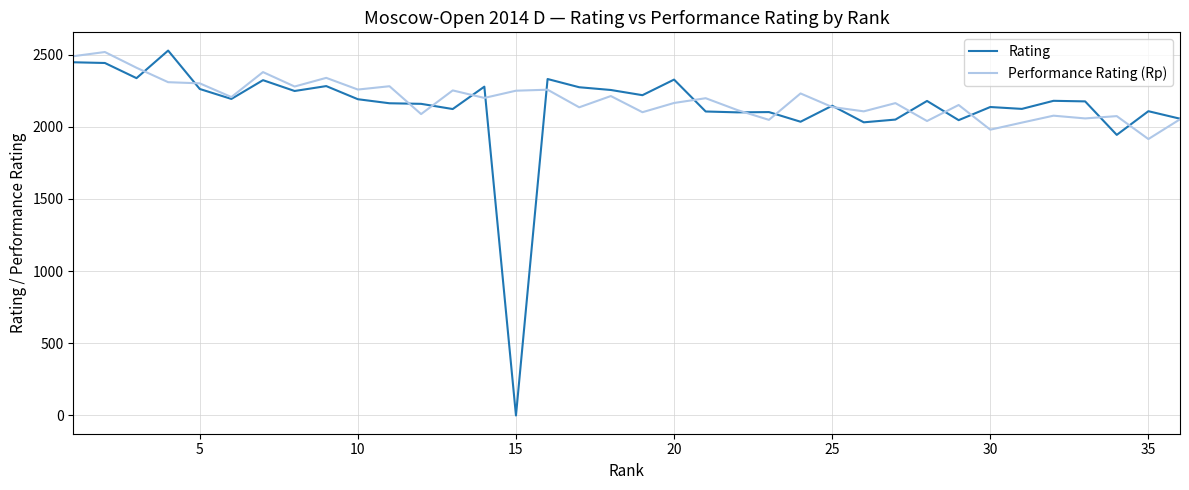

Which series has the widest spread of values?

Rating